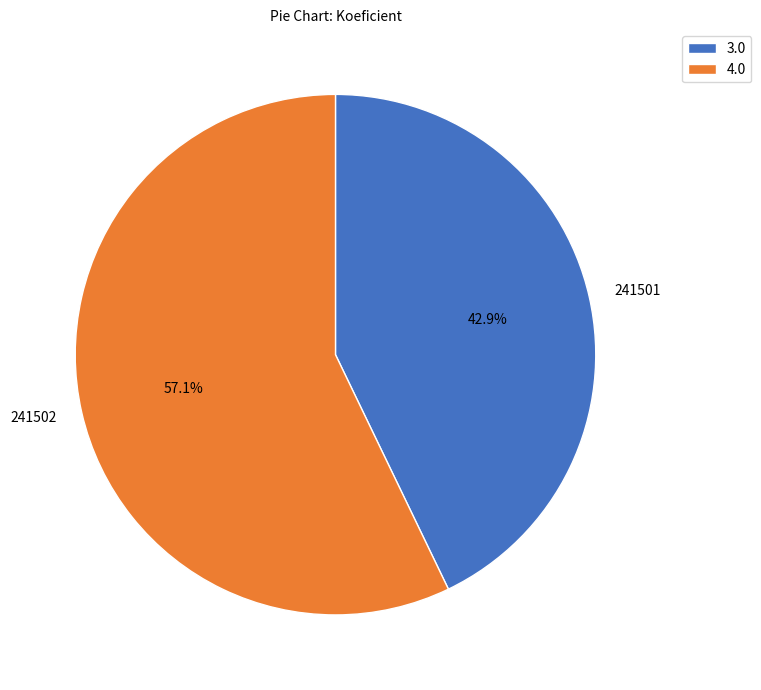

Between 241501 and 241502, which is larger?

241502